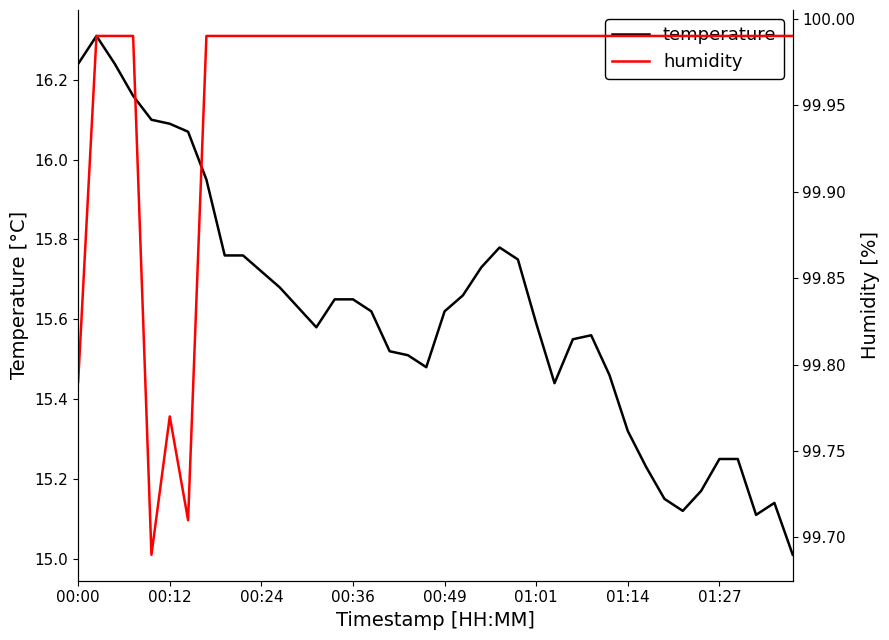

The value of humidity at 37 is 100.0. True or false?

True